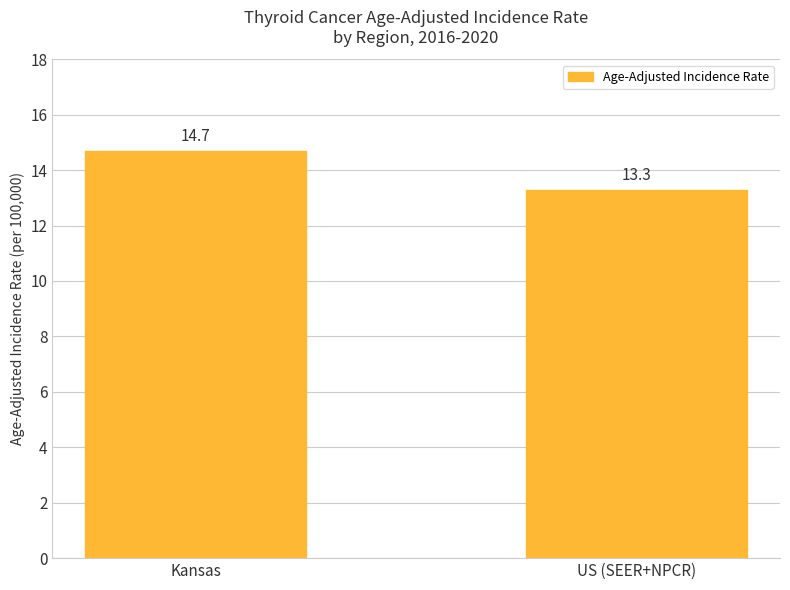

The value at Kansas is 14.7. True or false?

True